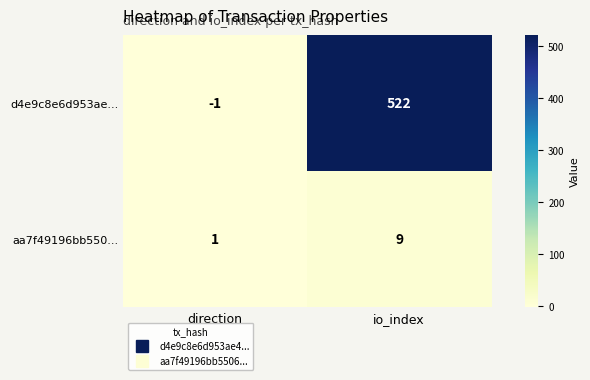

What is the average value of the aa7f49196bb550... series?

5